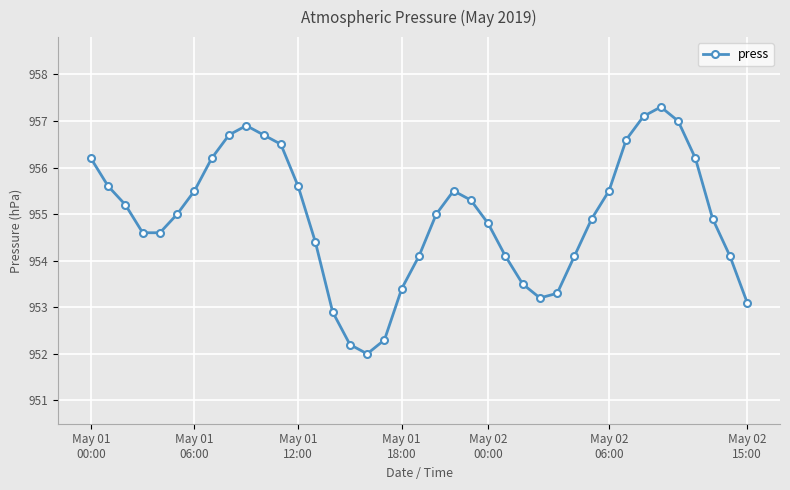

What is the average value?

954.9